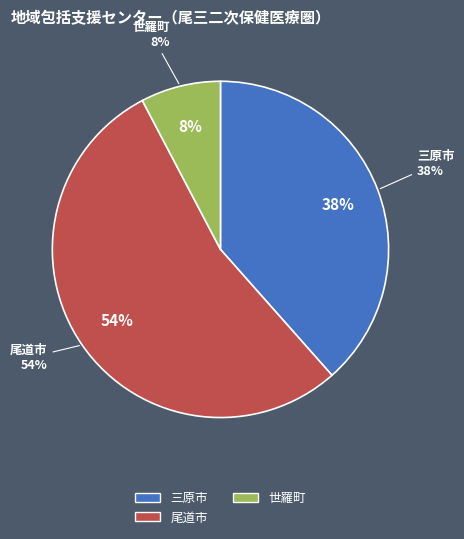

Between 三原市 and 尾道市, which is larger?

尾道市